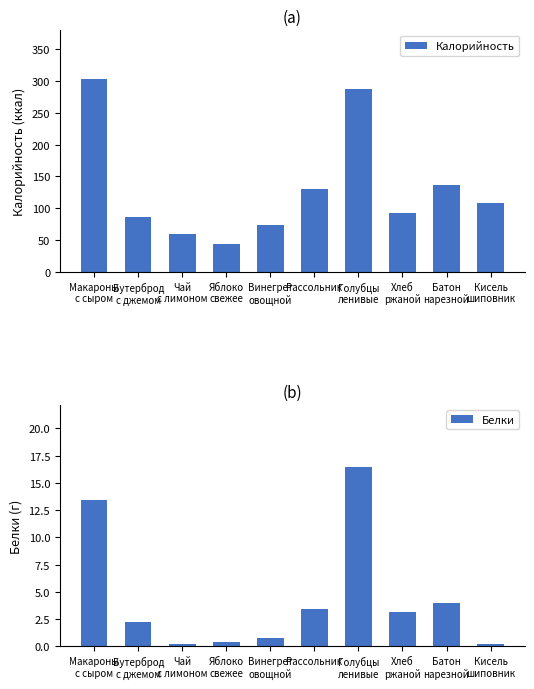

What is the difference between the maximum and minimum values in the Калорийность series?

259.1